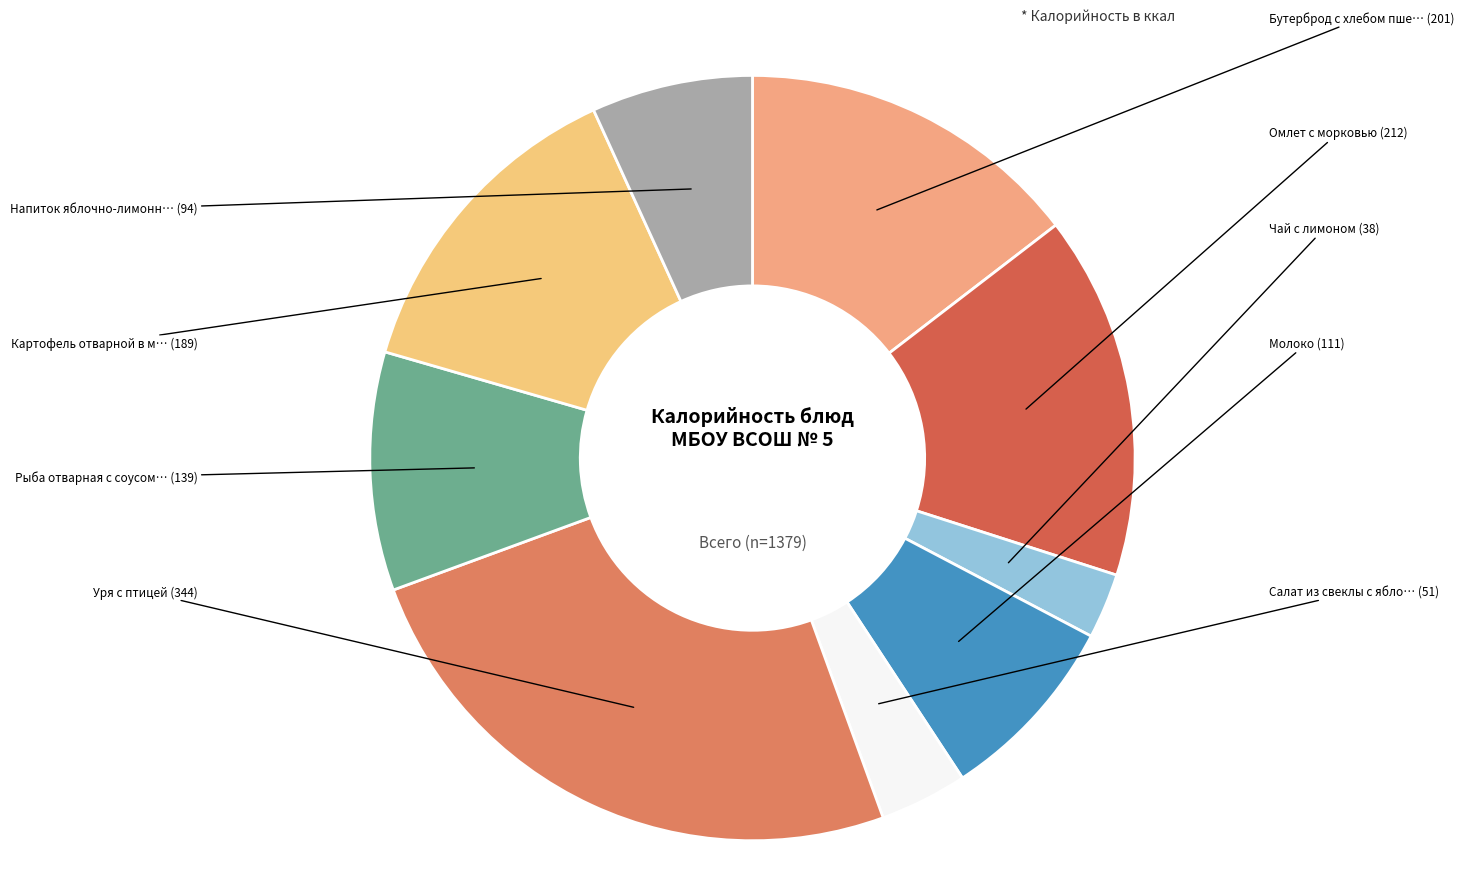

What is the smallest slice in the pie chart?

Чай с лимоном